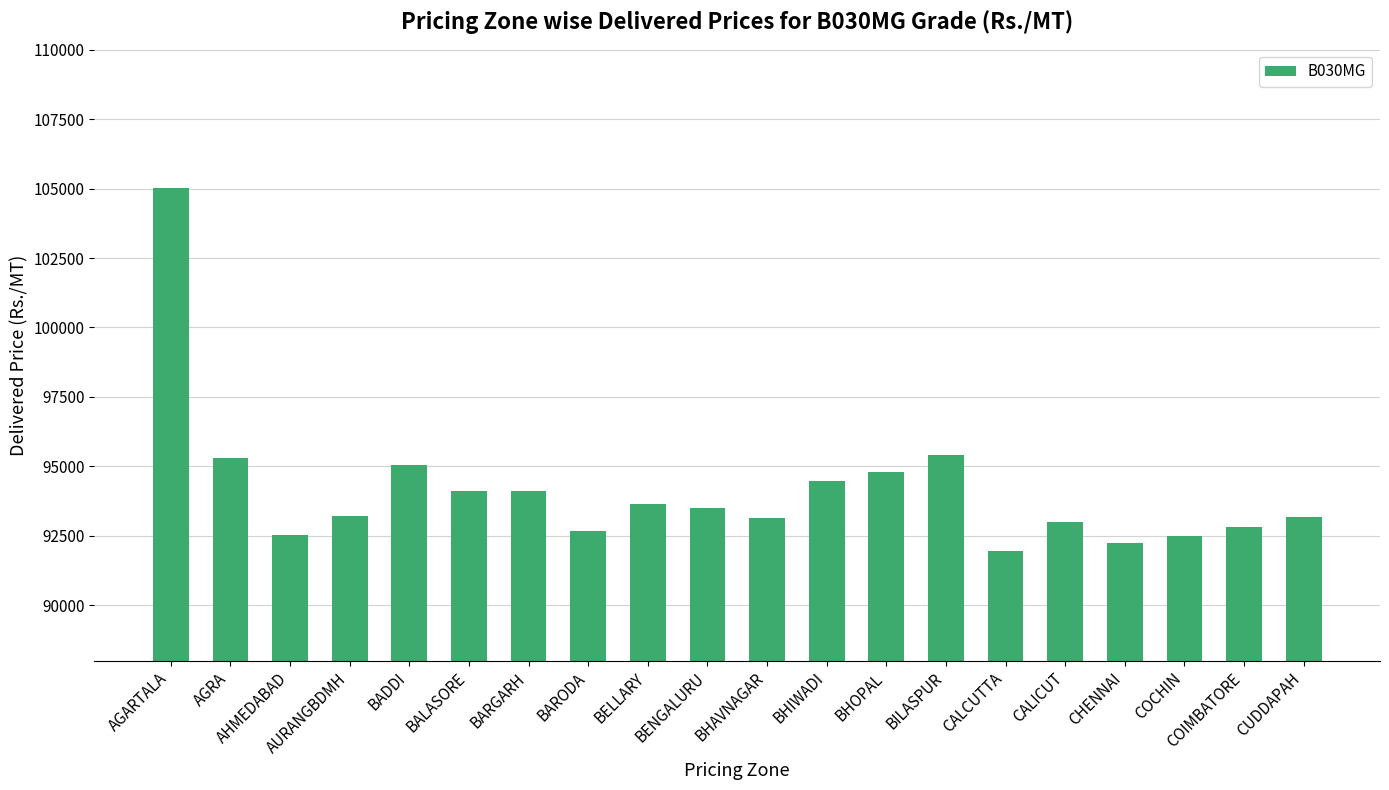

Which category has the highest value across all series?

AGARTALA